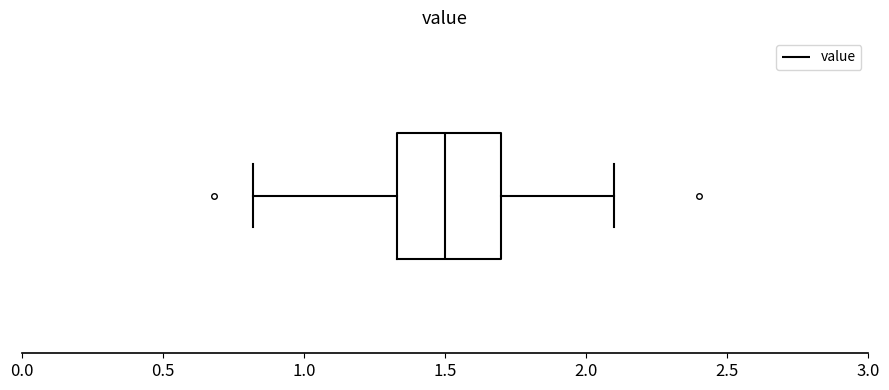

Where is the right edge of the box on the x-axis? The values are not printed on the chart, so give them approximately, as read against the axis.

1.70